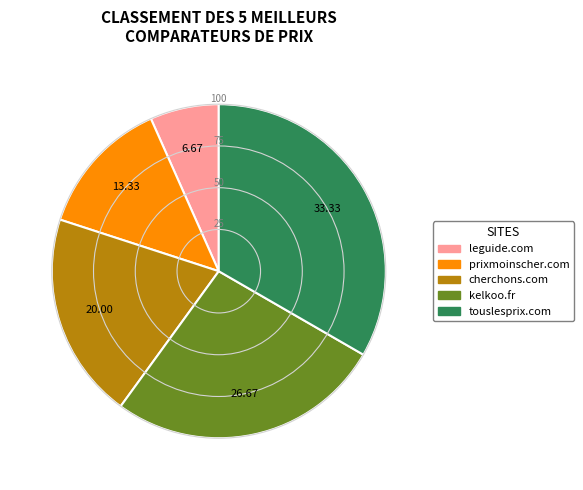

Is there any slice that represents more than half of the pie?

No